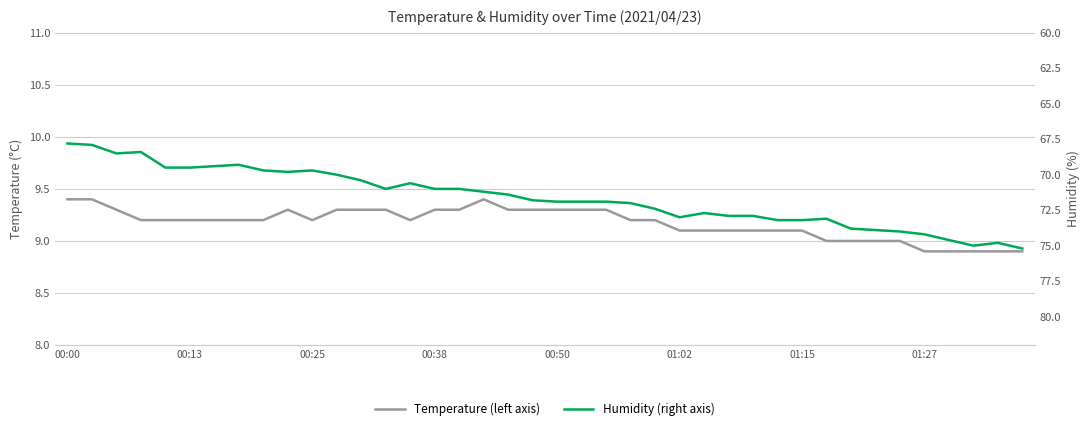

What is the highest value of the Temperature (left axis) series?

9.4